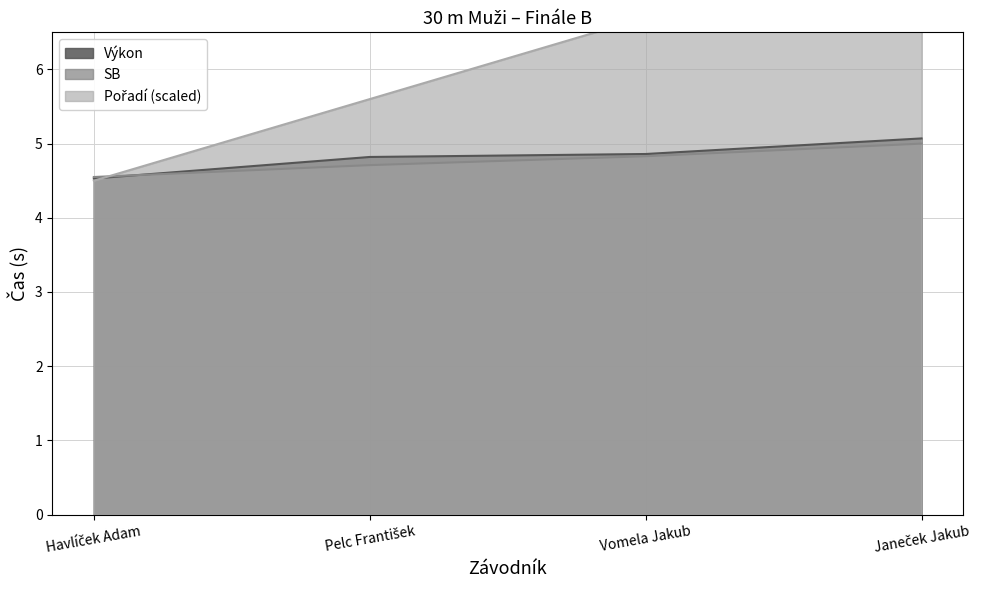

At which label does Výkon reach its peak?

Janeček Jakub